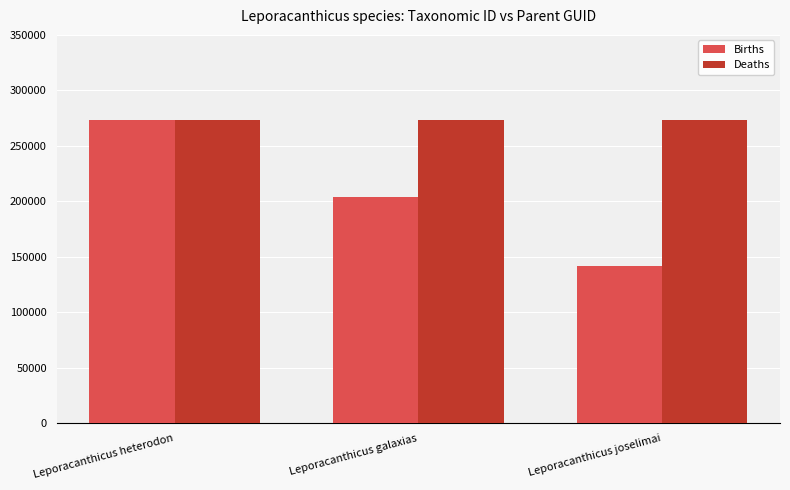

Where does the Births series first go above 204295?

Leporacanthicus heterodon